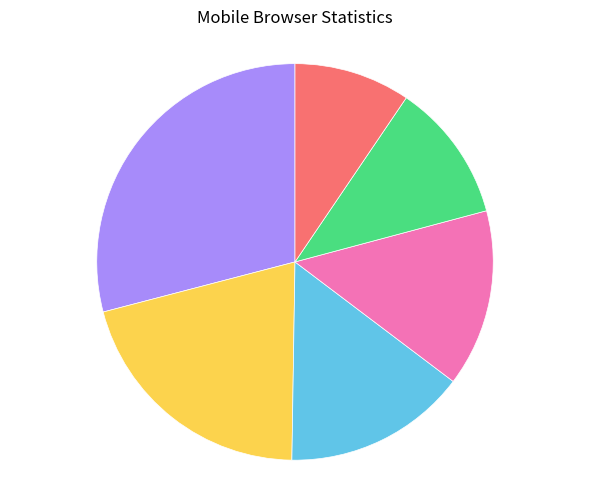

Is there a majority slice in this chart?

No